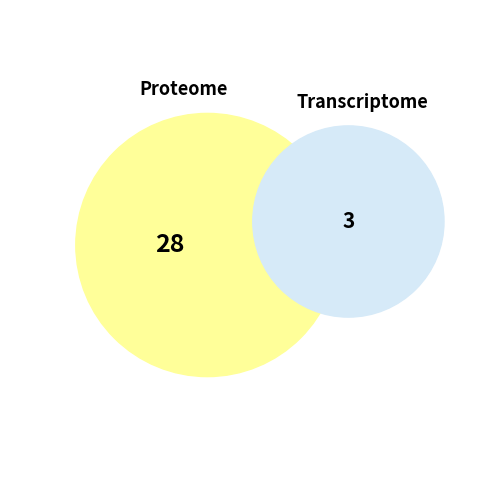

Is there any slice that represents more than half of the pie?

No